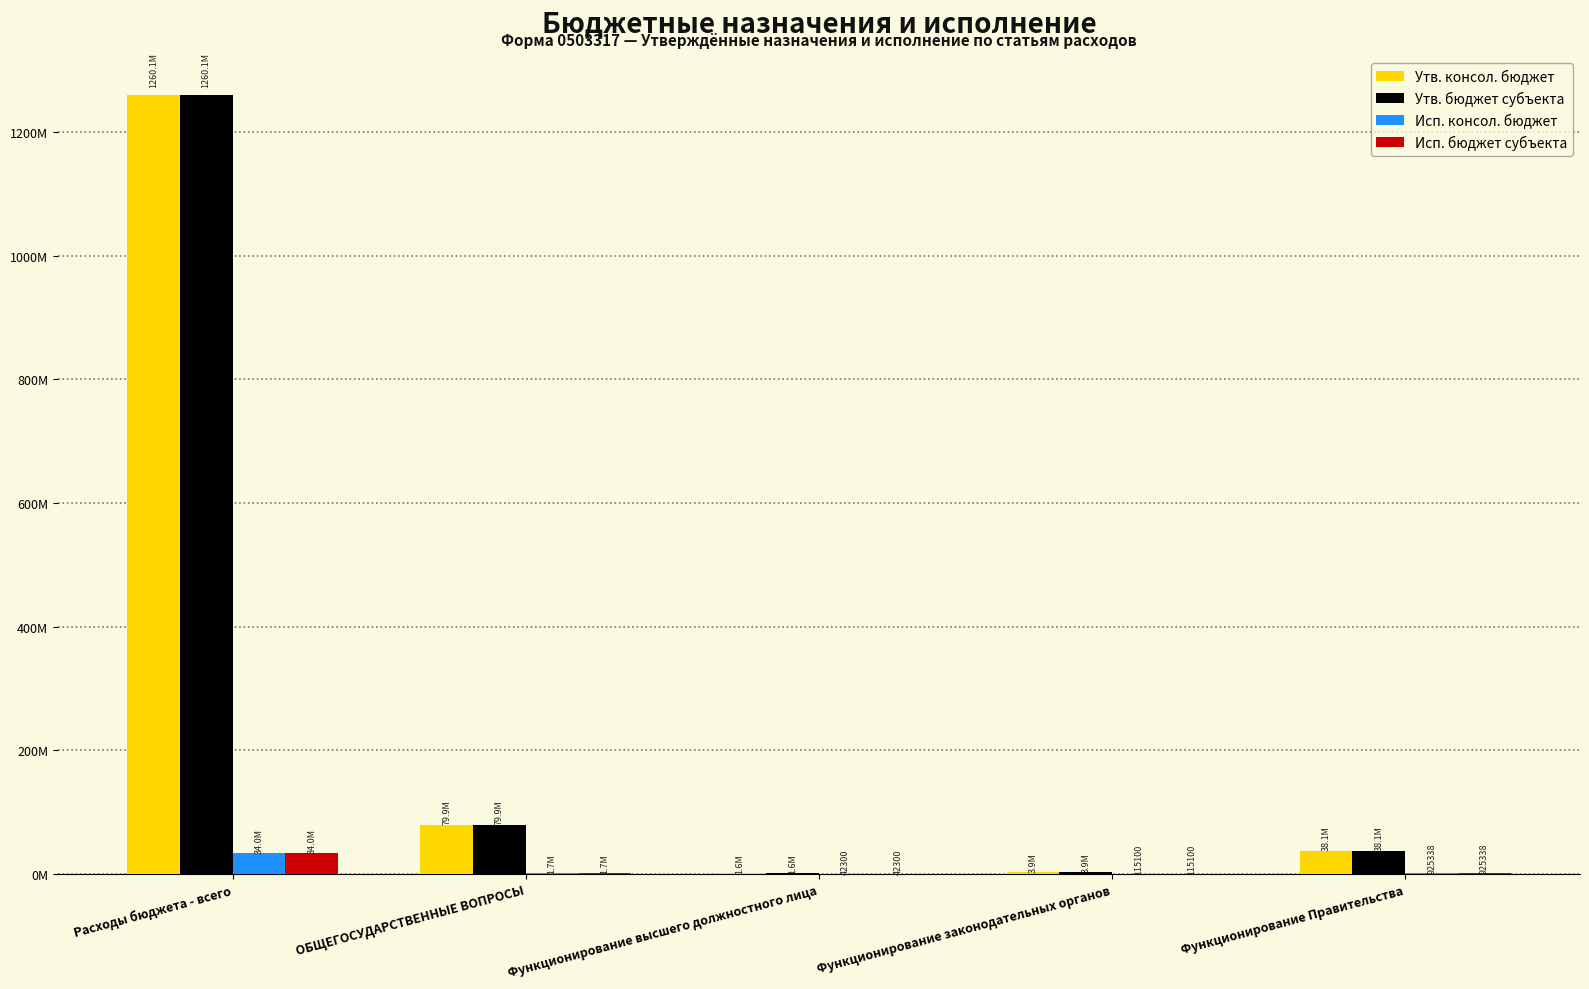

Are the bars grouped side by side (vs. stacked)?

Yes